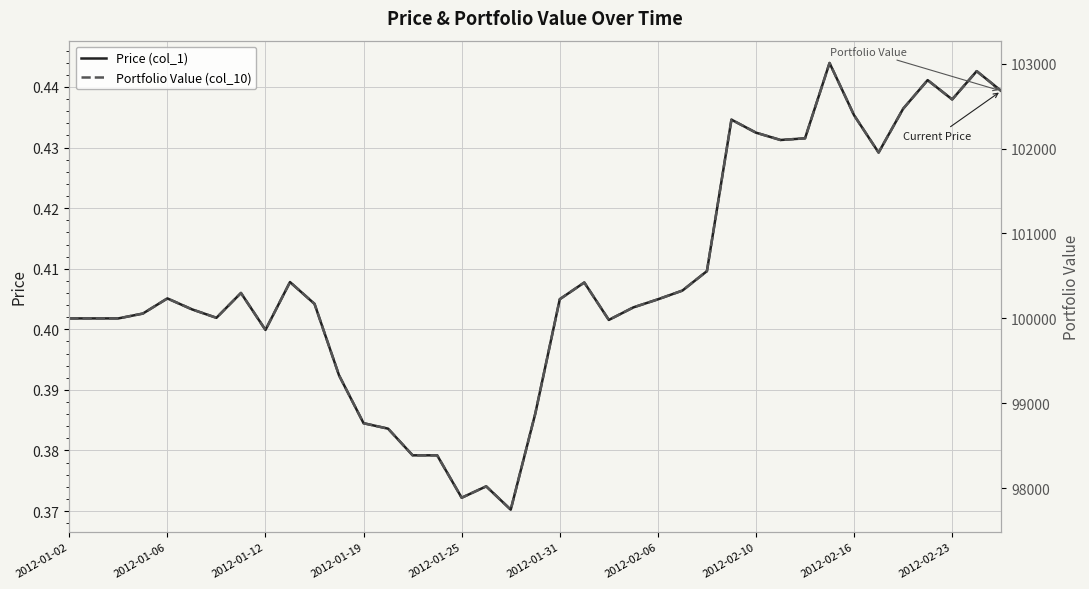

What position from the left is 21?

22